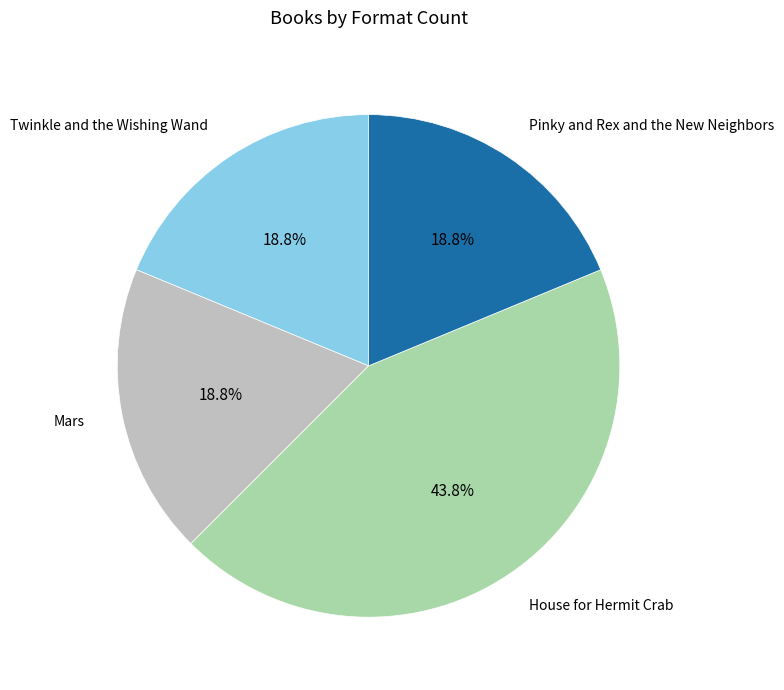

Which category has the biggest portion of the pie?

House for Hermit Crab